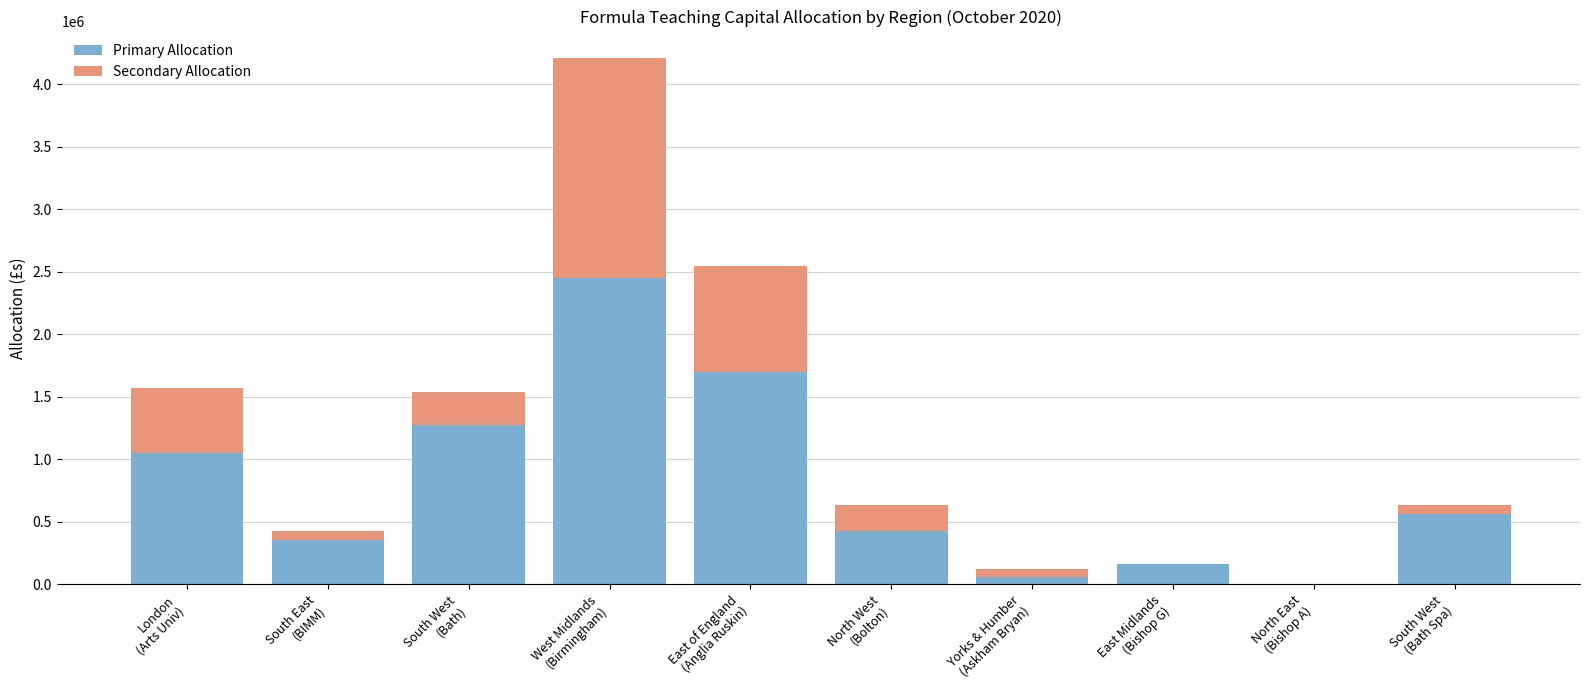

What are all the series names shown in the legend?

Primary Allocation, Secondary Allocation